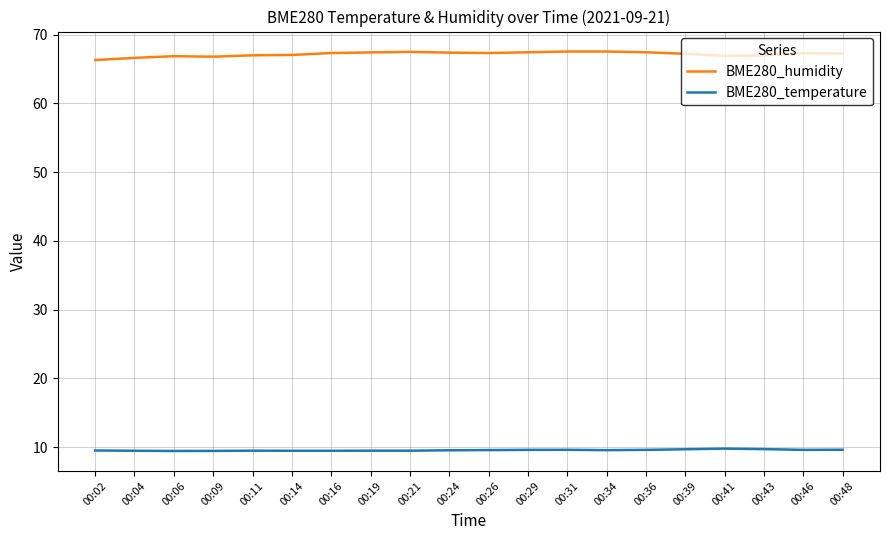

The BME280_temperature series shows 9.6 at 00:24. True or false?

True